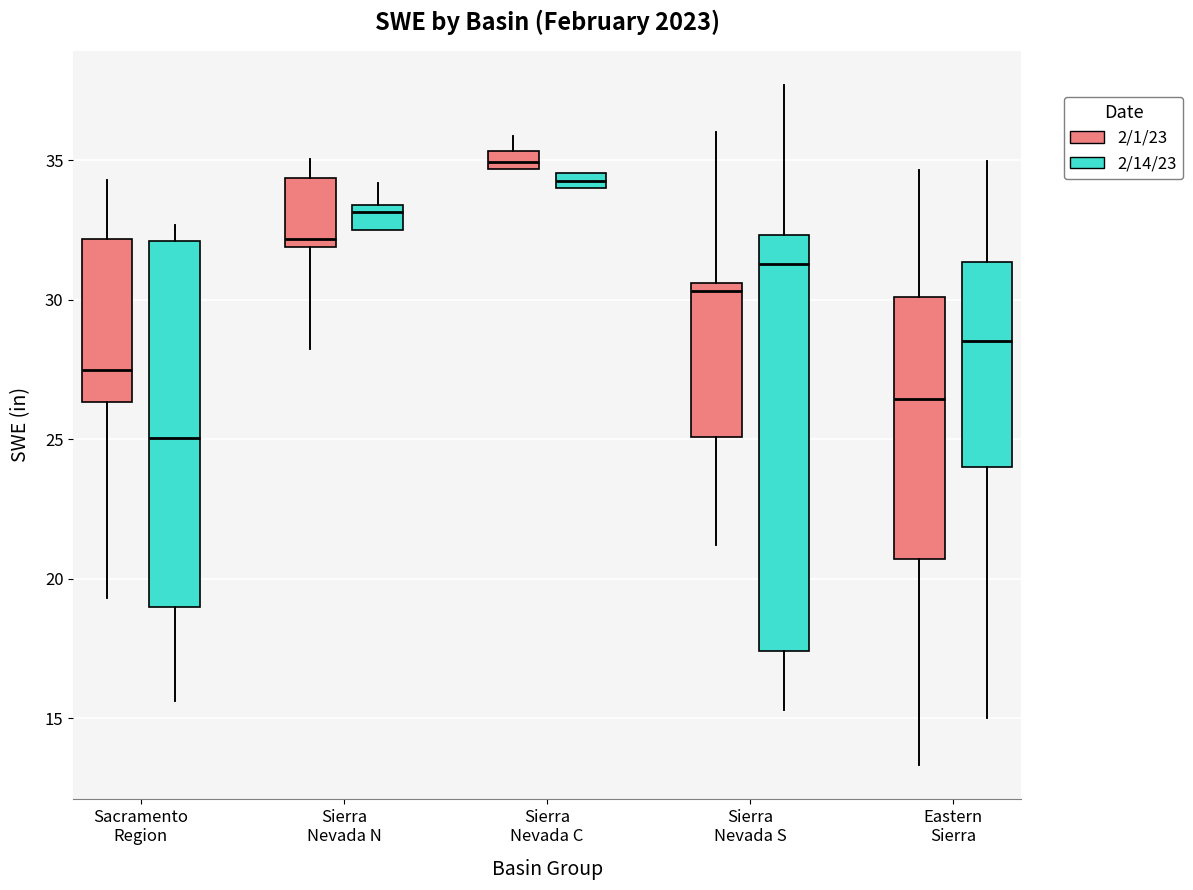

Comparing the boxes themselves (not the whiskers), which one is the tallest?

Sierra Nevada S (2/14/23)